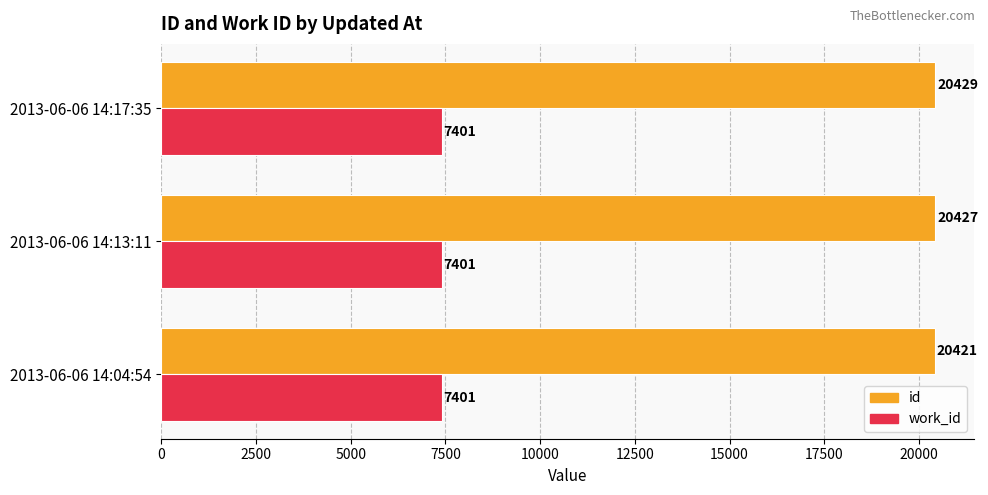

Read the work_id value at 2013-06-06 14:04:54.

7401